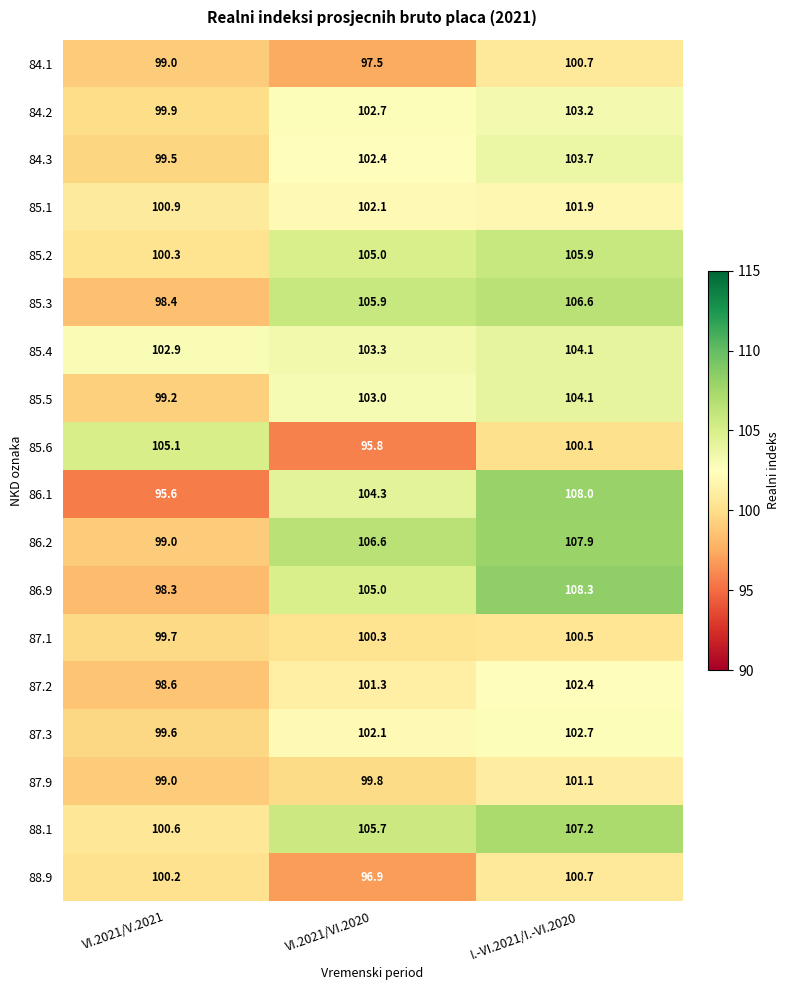

At which label is 85.5 closest to 101?

VI.2021/V.2021